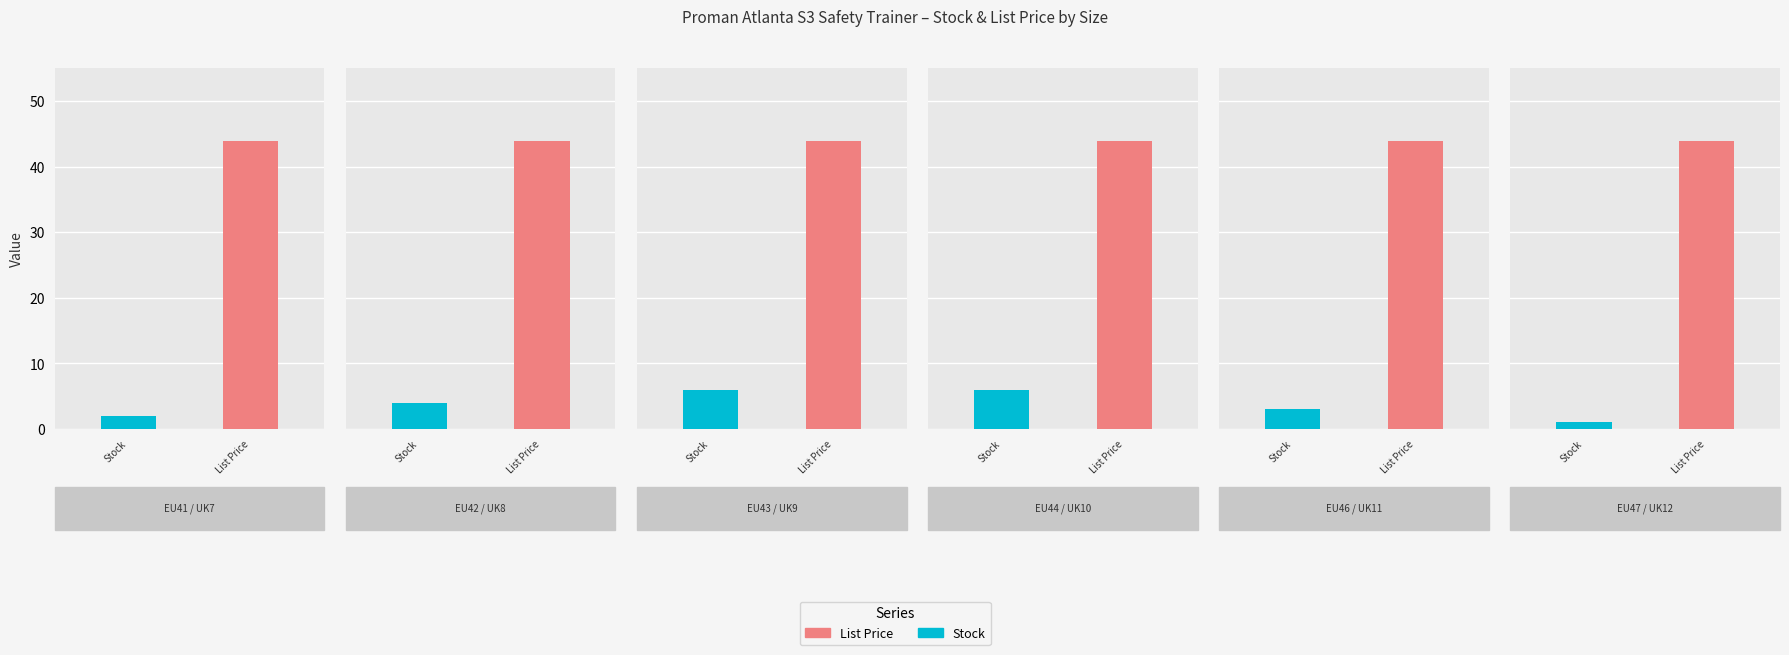

The value of Stock at PM4050-09 is 3.2. True or false?

False